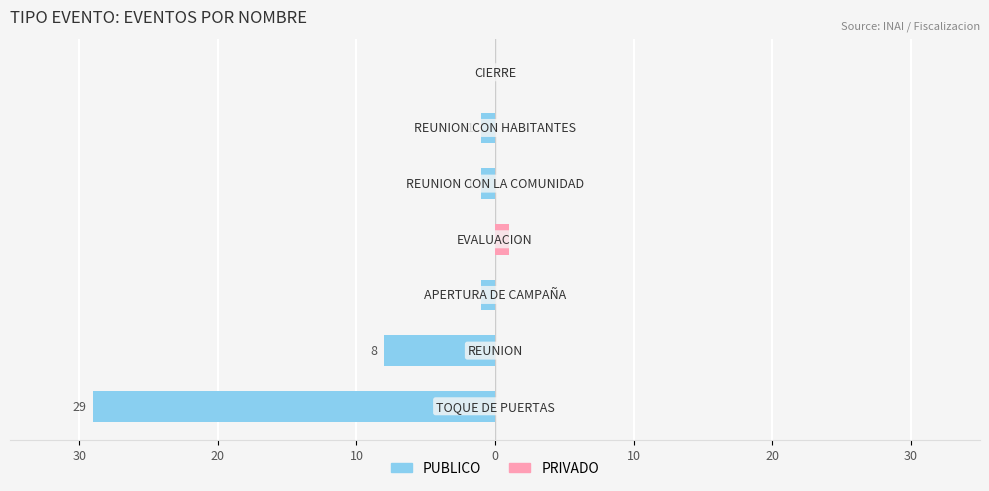

Reading left to right, list all the values displayed in this chart.

PUBLICO: 30=-29	20=-8	10=-1	0=0	10=-1	20=-1	30=0
PRIVADO: 30=0	20=0	10=0	0=1	10=0	20=0	30=0